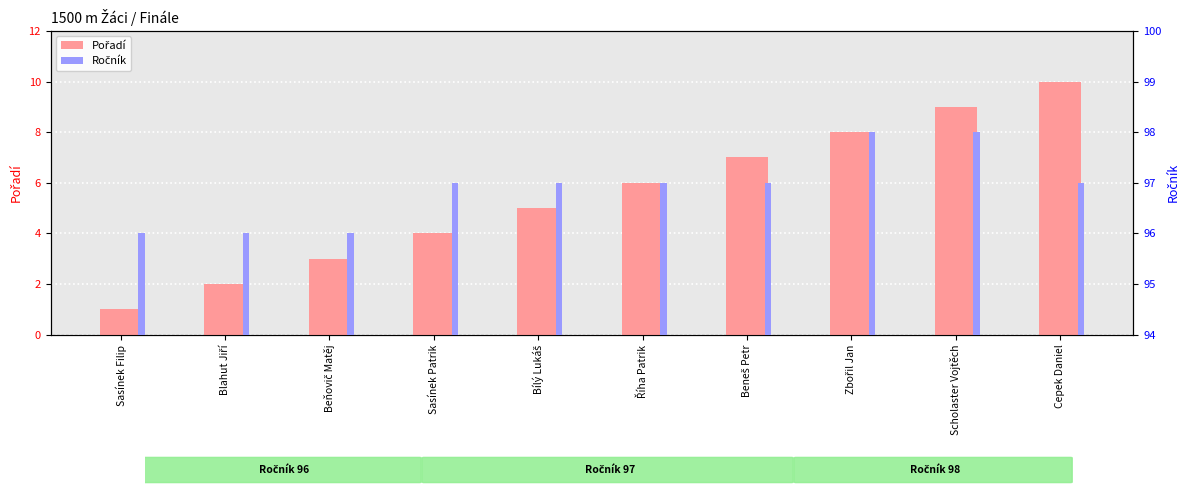

What is the label of the 5th bar from the right?

Říha Patrik